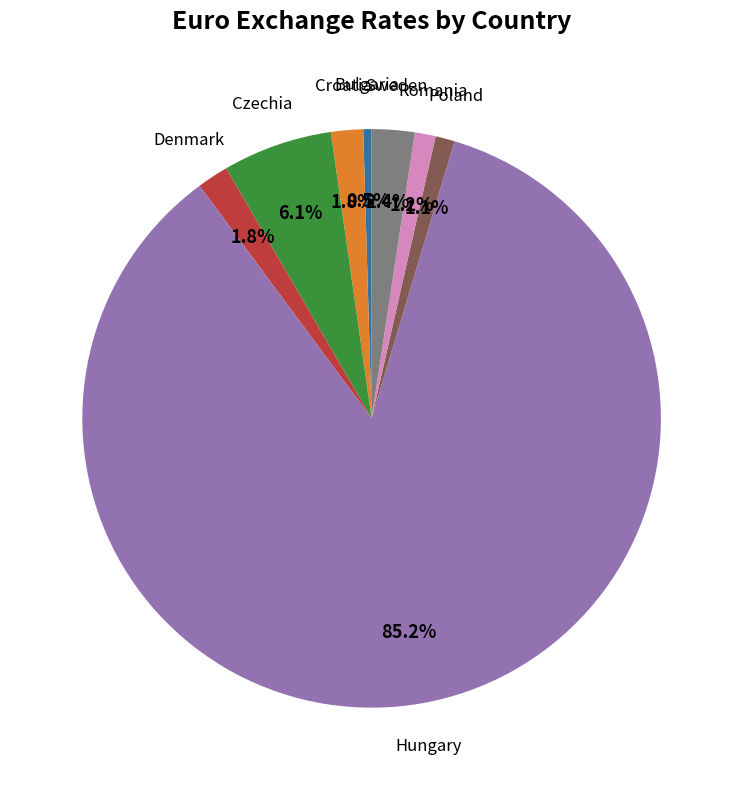

How many segments does this pie chart have?

8